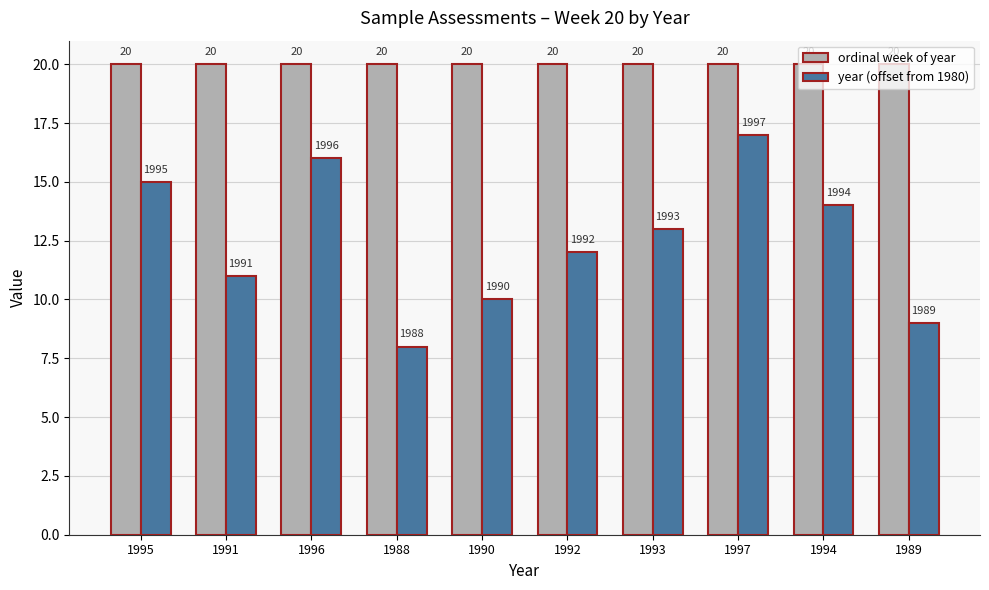

What is the label of the 6th bar from the left?

1992